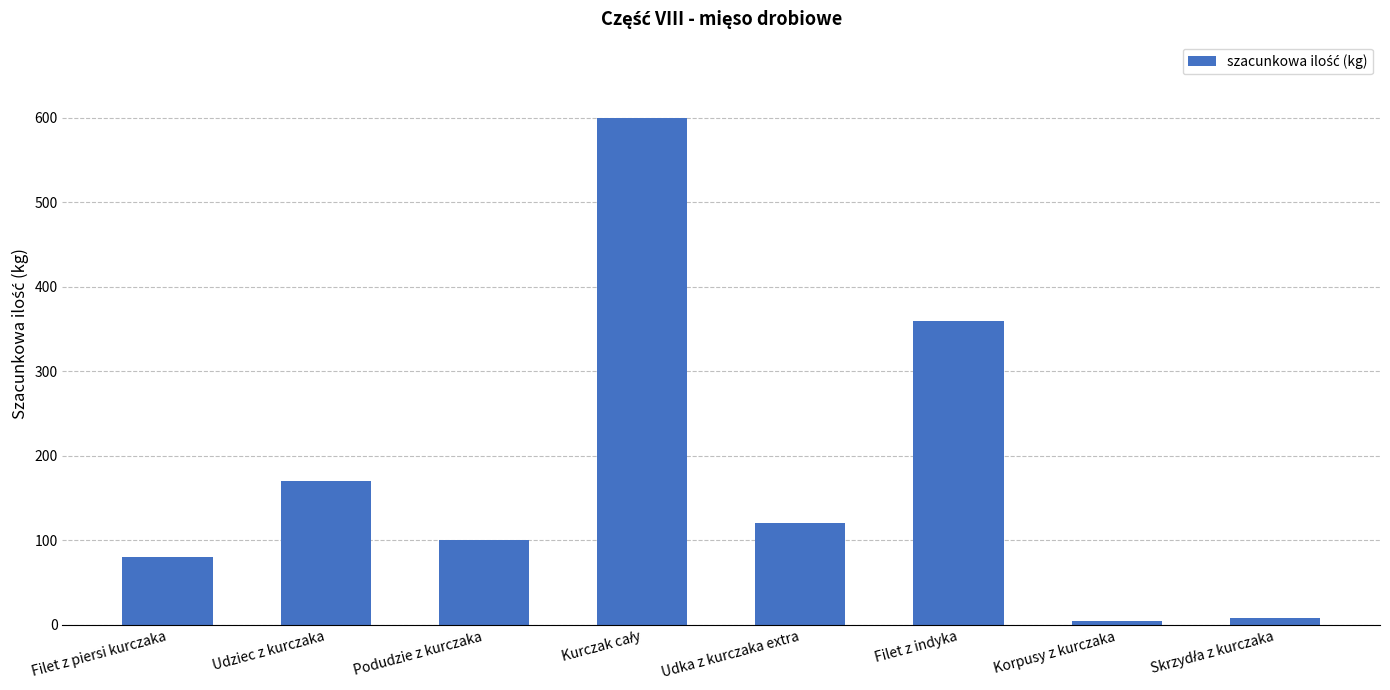

How many bars are there in total?

8